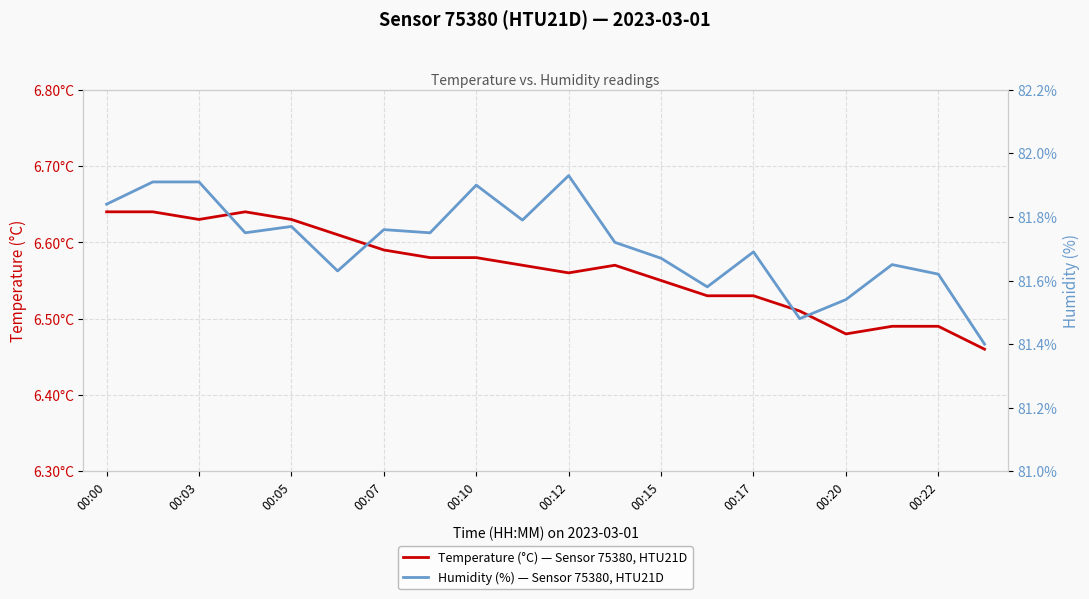

Rank the series at 00:03 from lowest to highest value.

Temperature (°C) — Sensor 75380, HTU21D, Humidity (%) — Sensor 75380, HTU21D